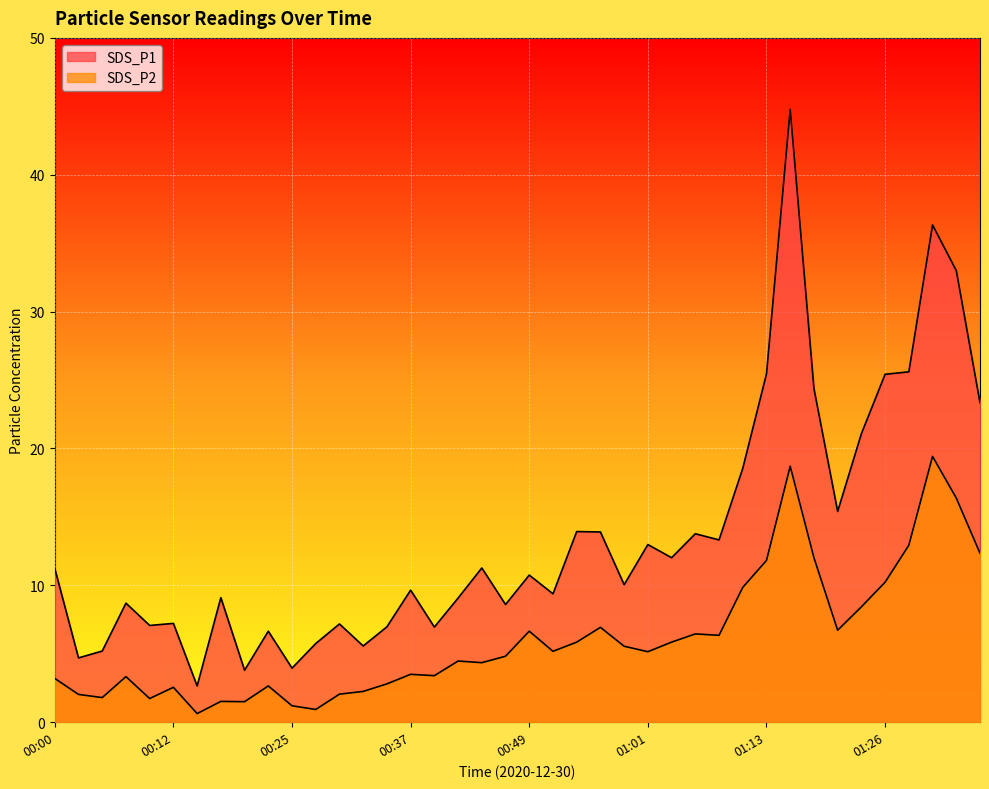

What is the spread (max minus min) of values at 00:44?

6.9